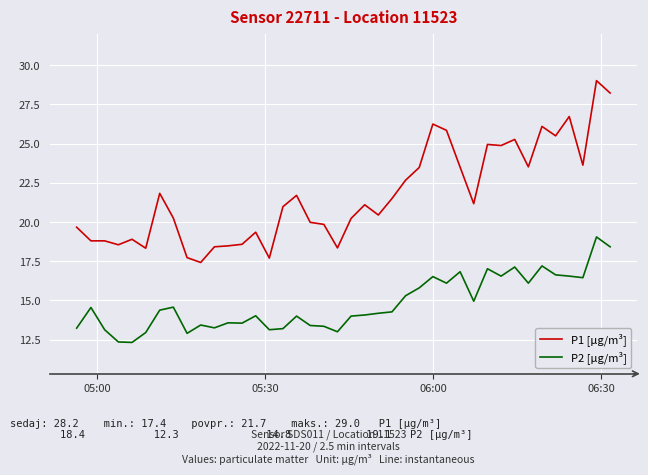

Which series has the widest spread of values?

P1 [µg/m³]